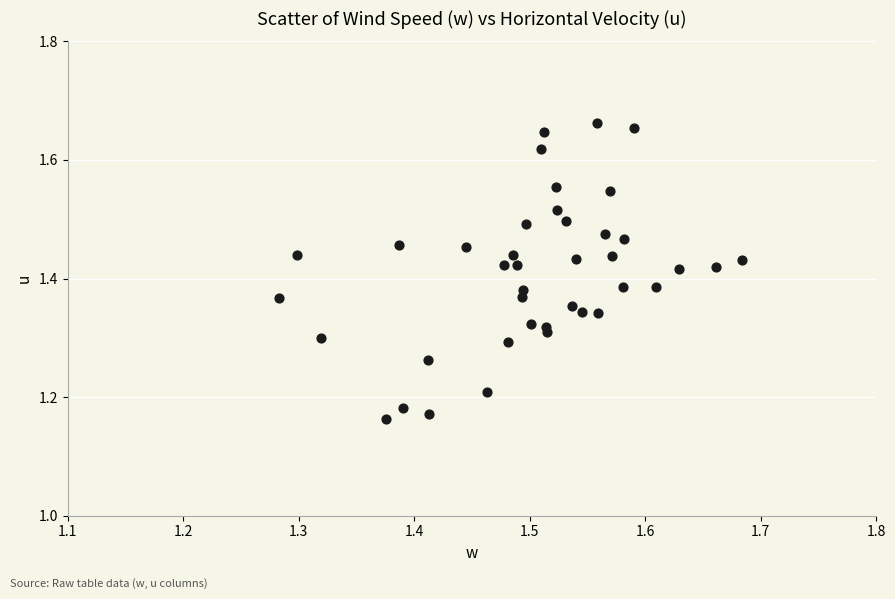

What is the range of Y values (max minus min)?

0.5